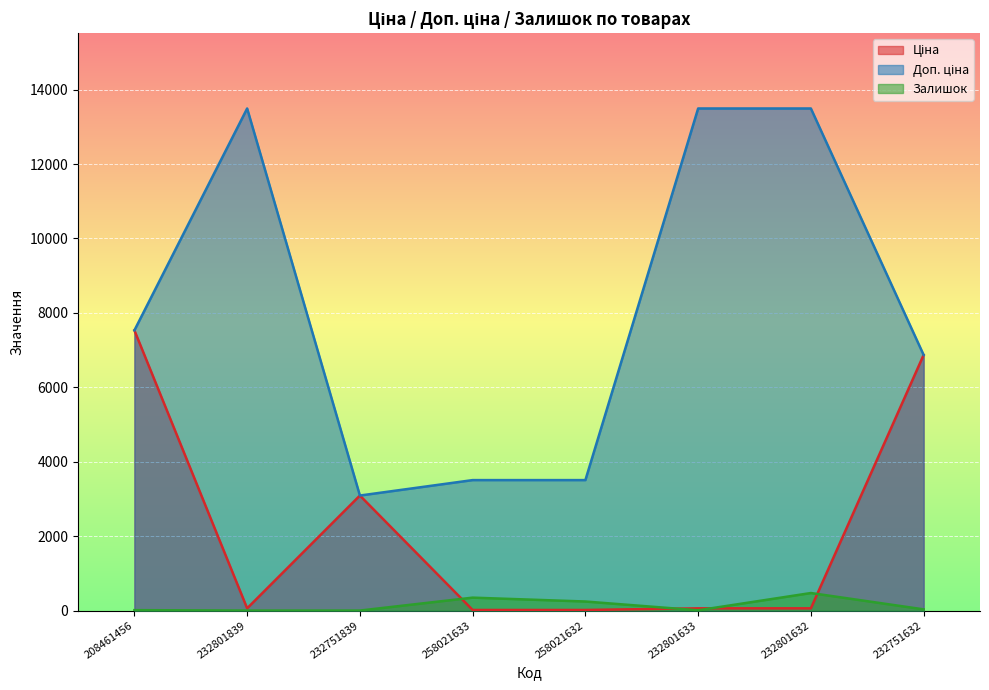

What are all the series names shown in the legend?

Ціна, Доп. ціна, Залишок